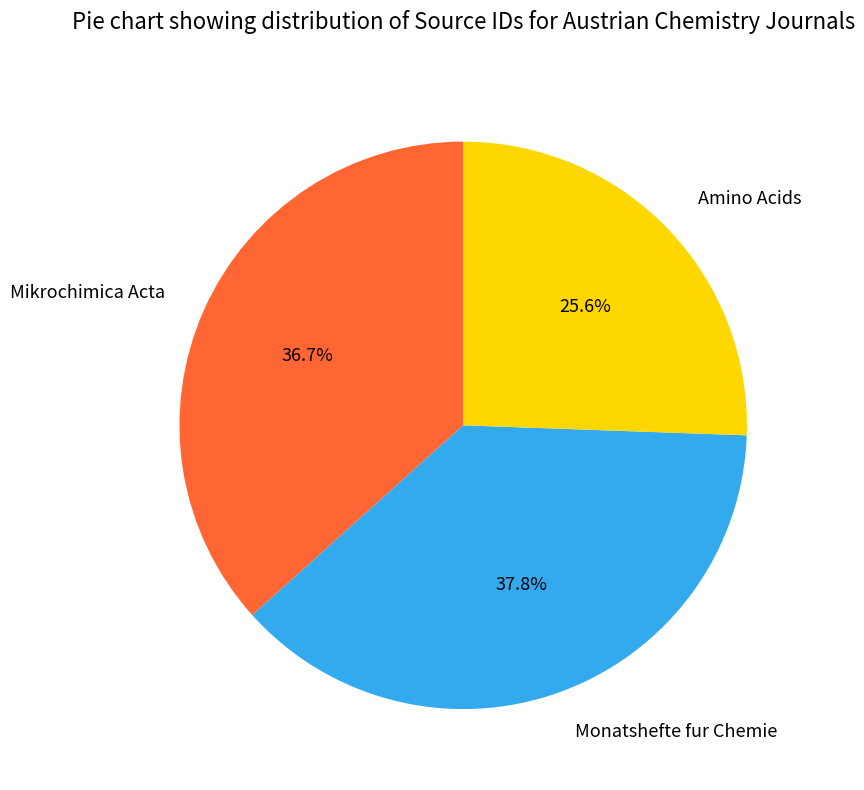

Rank the categories by value from highest to lowest.

Monatshefte fur Chemie, Mikrochimica Acta, Amino Acids